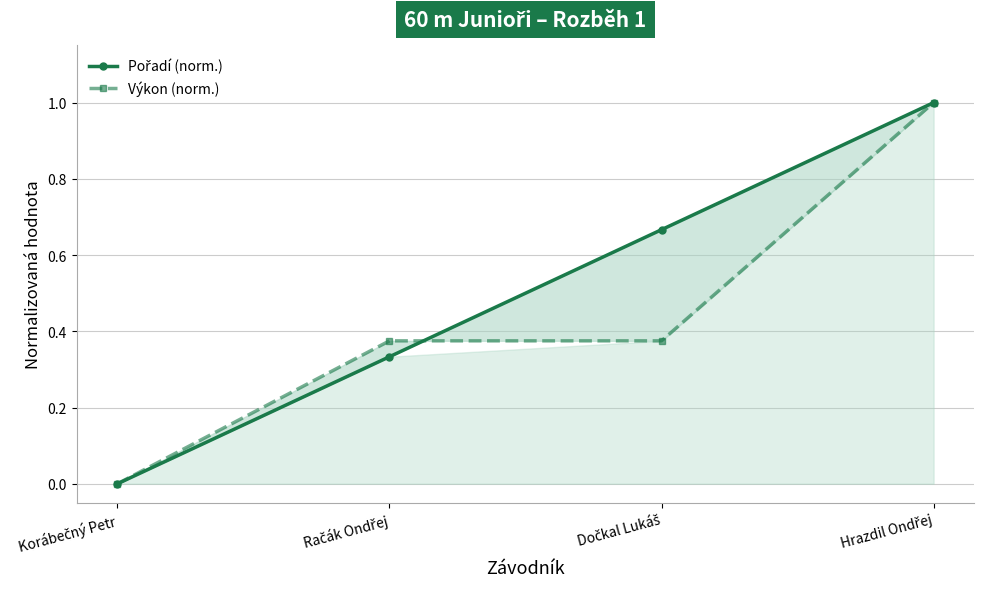

What is the difference between the Pořadí (norm.) values at Korábečný Petr and Hrazdil Ondřej?

1.0